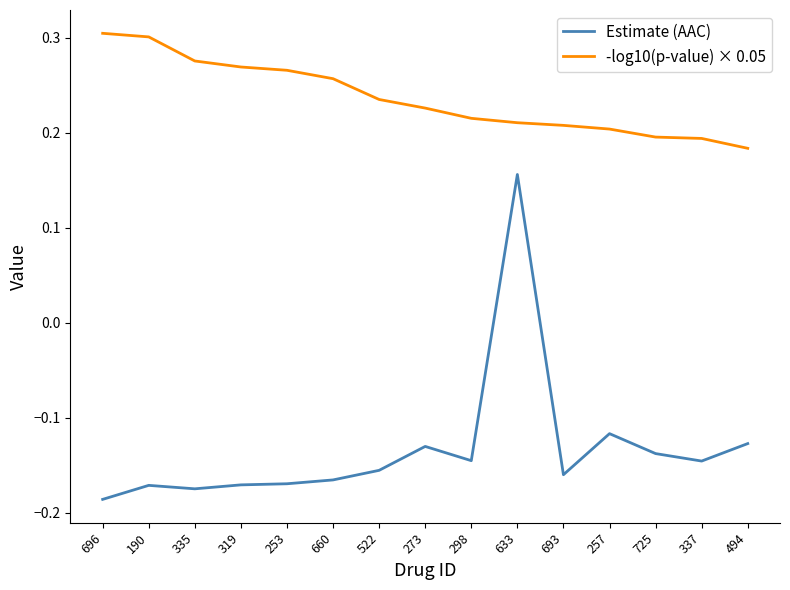

Which category has the lowest value across all series?

696